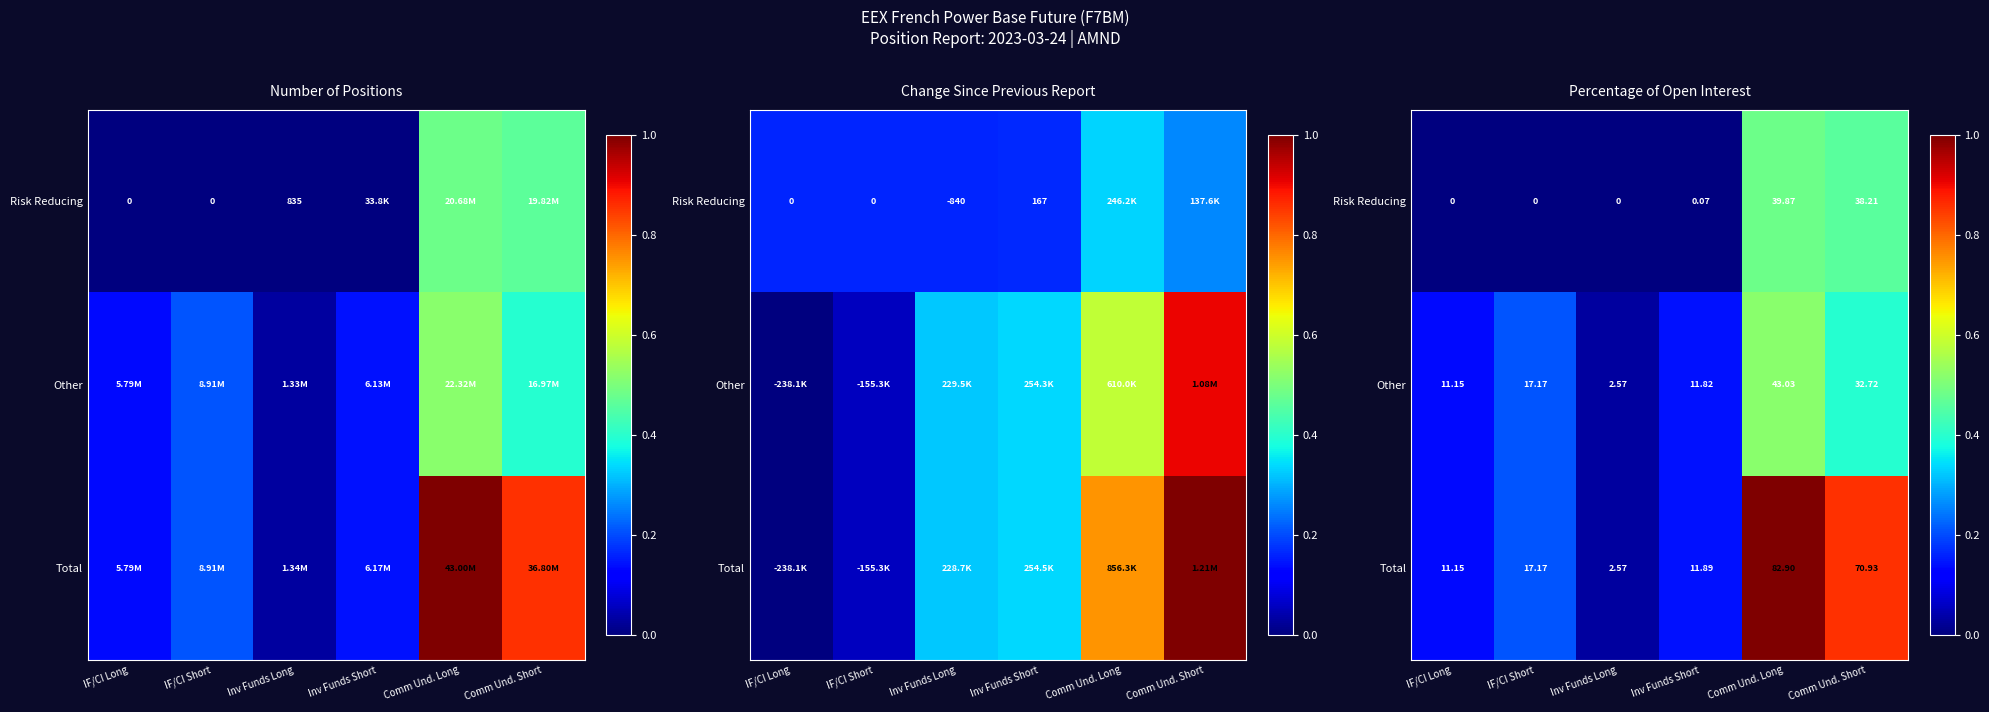

The value of Total at IF/CI Short is 0.3. True or false?

False